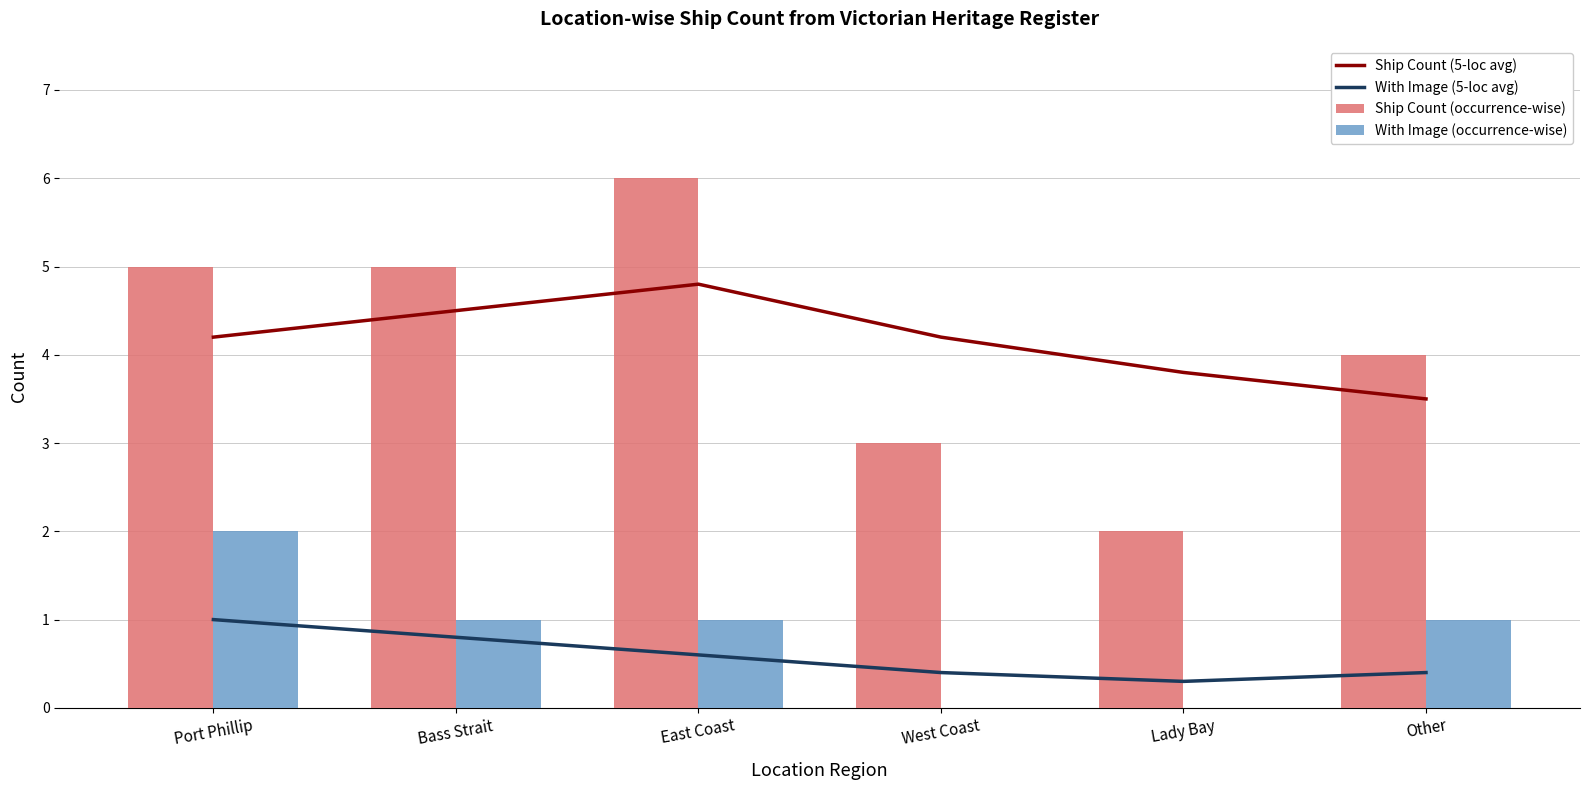

What is the label of the 4th bar from the left?

West Coast